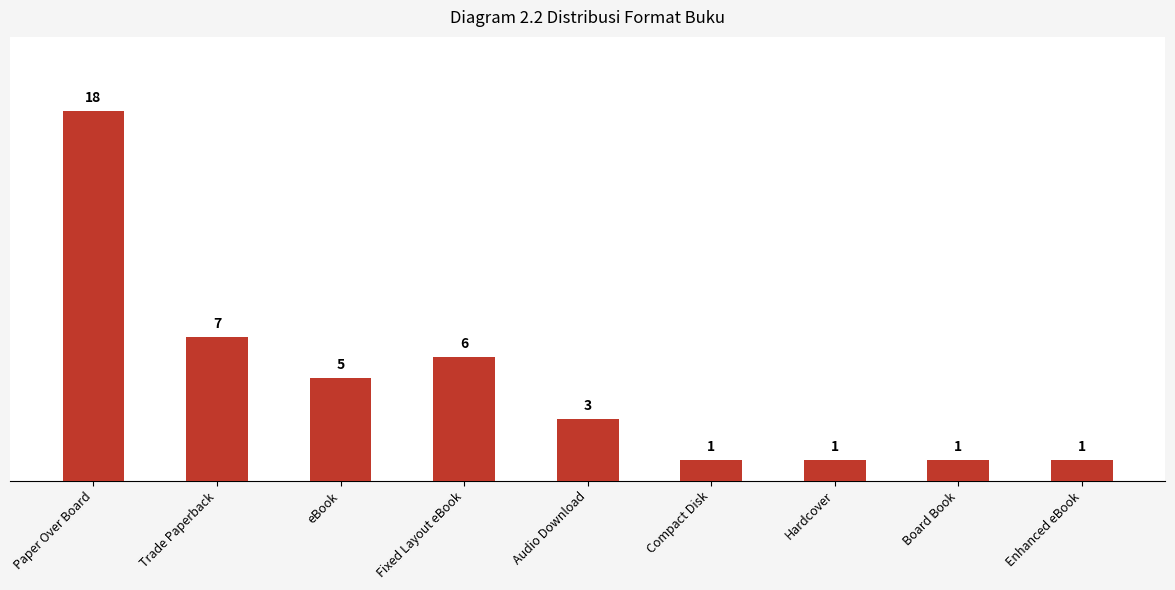

Where does the data first go above 3?

Paper Over Board